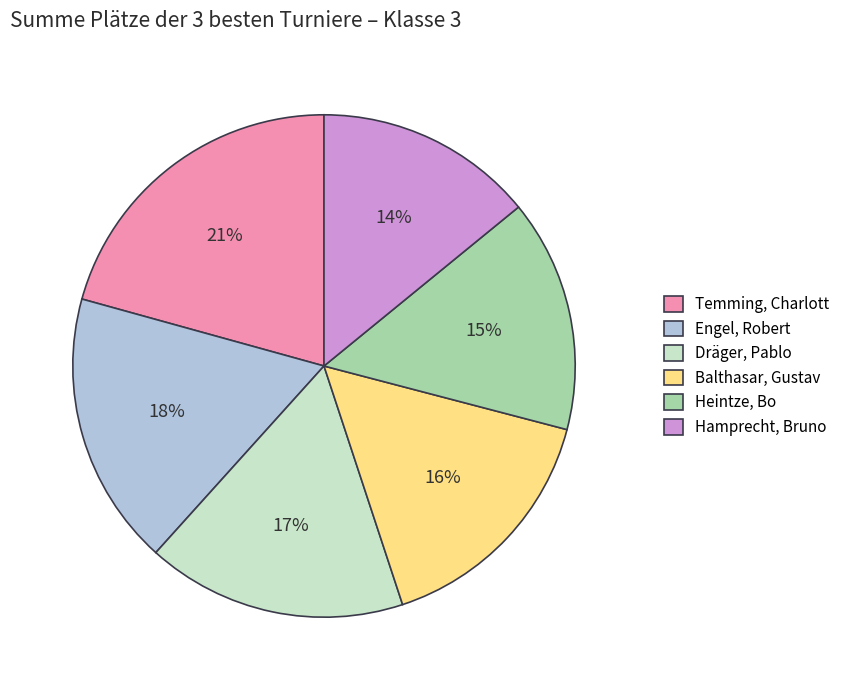

How many segments does this pie chart have?

6